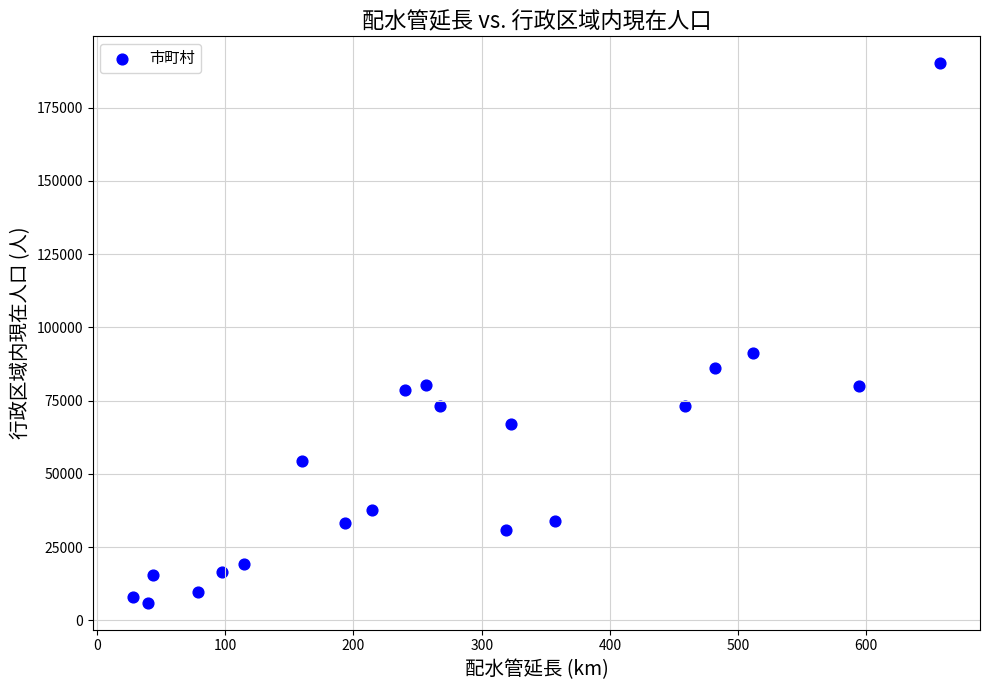

What Y value in the scatter plot is closest to 98069?

91259